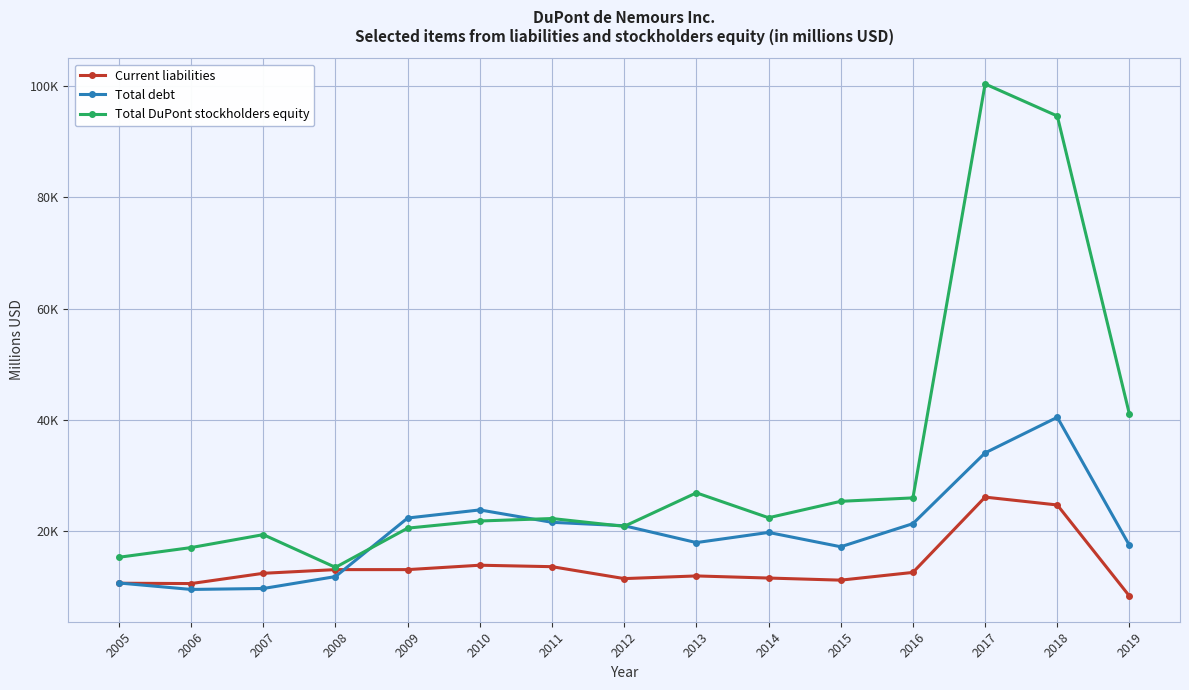

What is the maximum value for Total debt?

40464